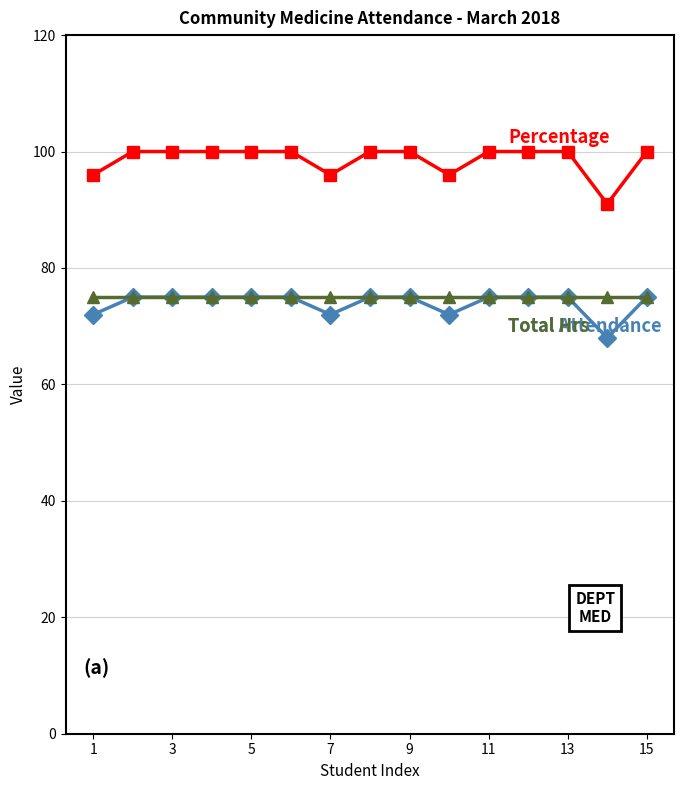

What is the smallest value displayed?

68